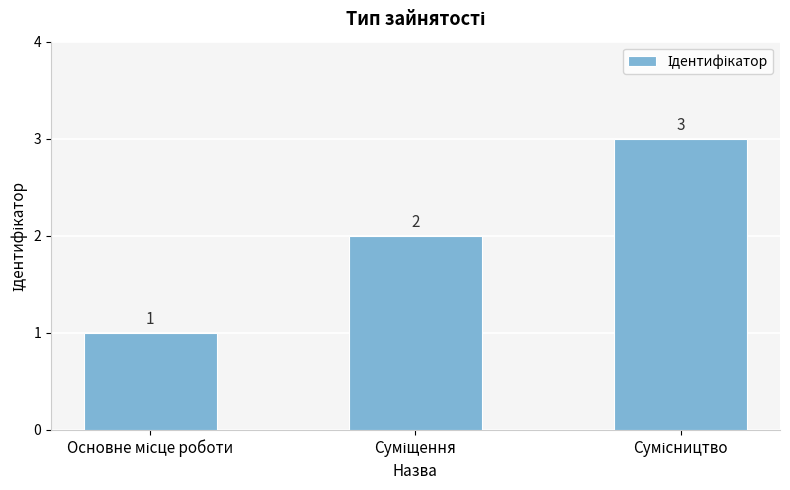

What is the greatest value displayed?

3